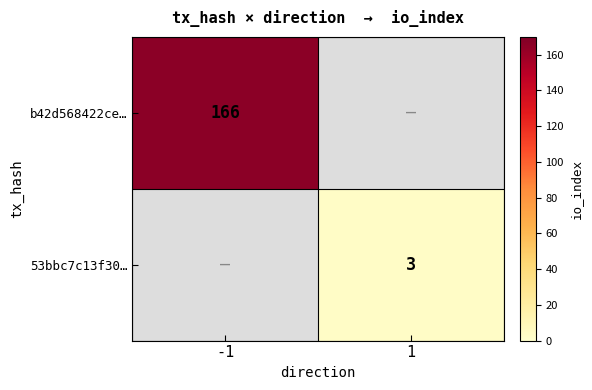

The 53bbc7c13f30… series shows 5 at 1. True or false?

False